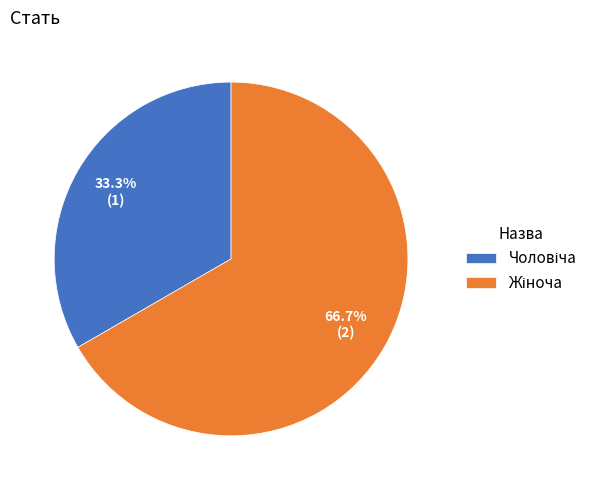

Does any single category account for the majority?

Yes